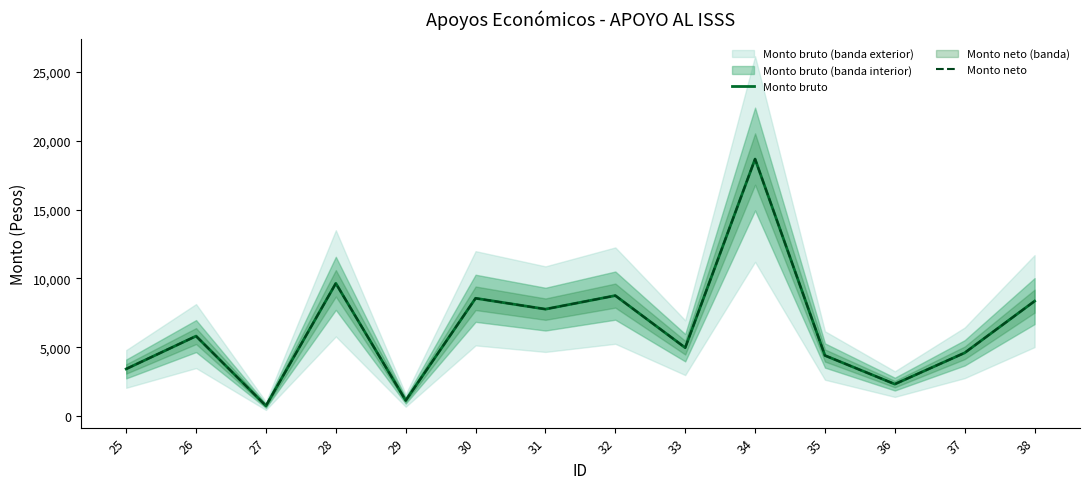

Reading left to right, extract all data points from this chart.

Monto bruto: 3425.3	5811.6	745.9	9642.8	1135.7	8557.4	7768.6	8752.0	4968.5	18670.2	4401.6	2323.8	4596.5	8350.8
Monto neto: 3425.3	5811.6	745.9	9642.8	1135.7	8557.4	7768.6	8752.0	4968.5	18670.2	4401.6	2323.8	4596.5	8350.8